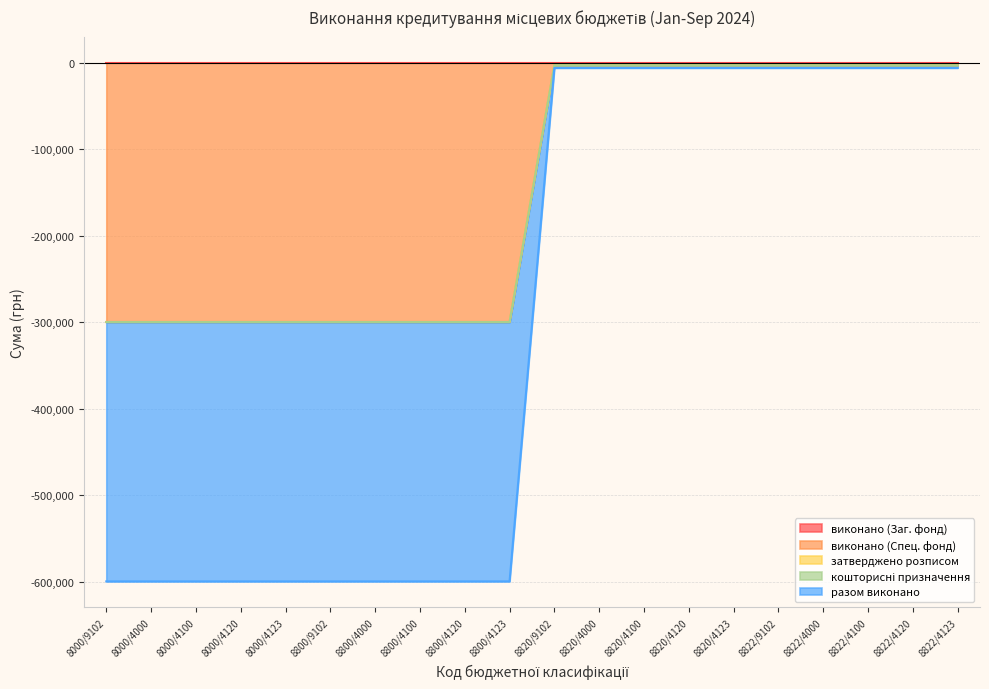

Reading left to right, what are all the values shown in this chart?

виконано (Заг. фонд): 0.0	0.0	0.0	0.0	0.0	0.0	0.0	0.0	0.0	0.0	0.0	0.0	0.0	0.0	0.0	0.0	0.0	0.0	0.0	0.0
виконано (Спец. фонд): -299843.8	-299843.8	-299843.8	-299843.8	-299843.8	-299843.8	-299843.8	-299843.8	-299843.8	-299843.8	-3082.2	-3082.2	-3082.2	-3082.2	-3082.2	-3082.2	-3082.2	-3082.2	-3082.2	-3082.2
затверджено розписом: 0.0	0.0	0.0	0.0	0.0	0.0	0.0	0.0	0.0	0.0	0.0	0.0	0.0	0.0	0.0	0.0	0.0	0.0	0.0	0.0
кошторисні призначення: 0.0	0.0	0.0	0.0	0.0	0.0	0.0	0.0	0.0	0.0	0.0	0.0	0.0	0.0	0.0	0.0	0.0	0.0	0.0	0.0
разом виконано: -299843.8	-299843.8	-299843.8	-299843.8	-299843.8	-299843.8	-299843.8	-299843.8	-299843.8	-299843.8	-3082.2	-3082.2	-3082.2	-3082.2	-3082.2	-3082.2	-3082.2	-3082.2	-3082.2	-3082.2